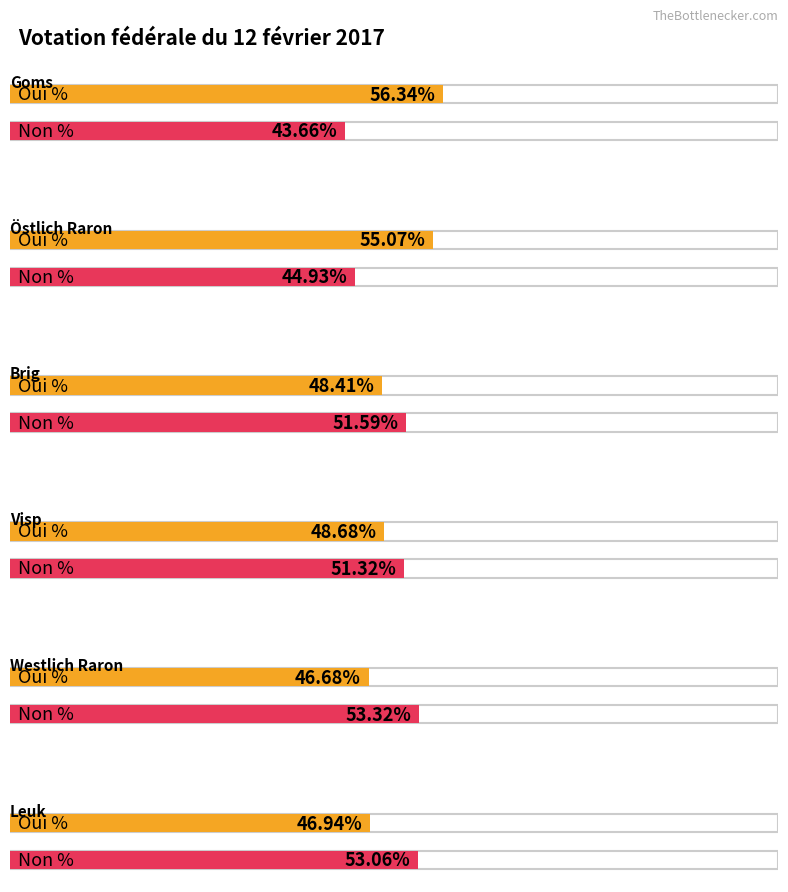

What is the label of the 3rd bar from the left?

Brig